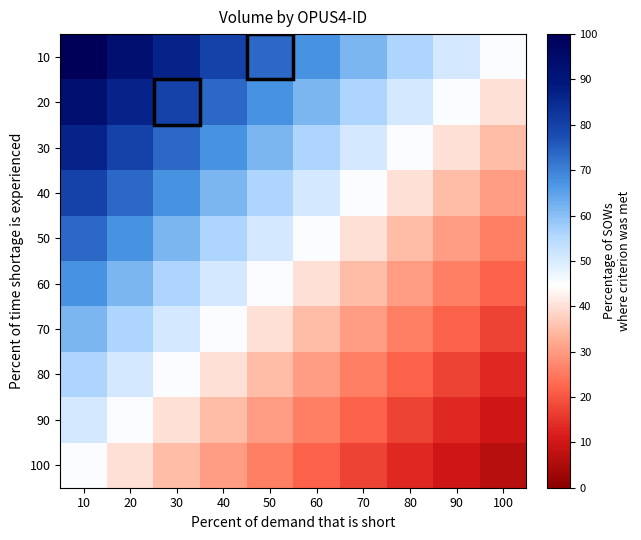

What is the difference between the highest and lowest values at 100?

38.7